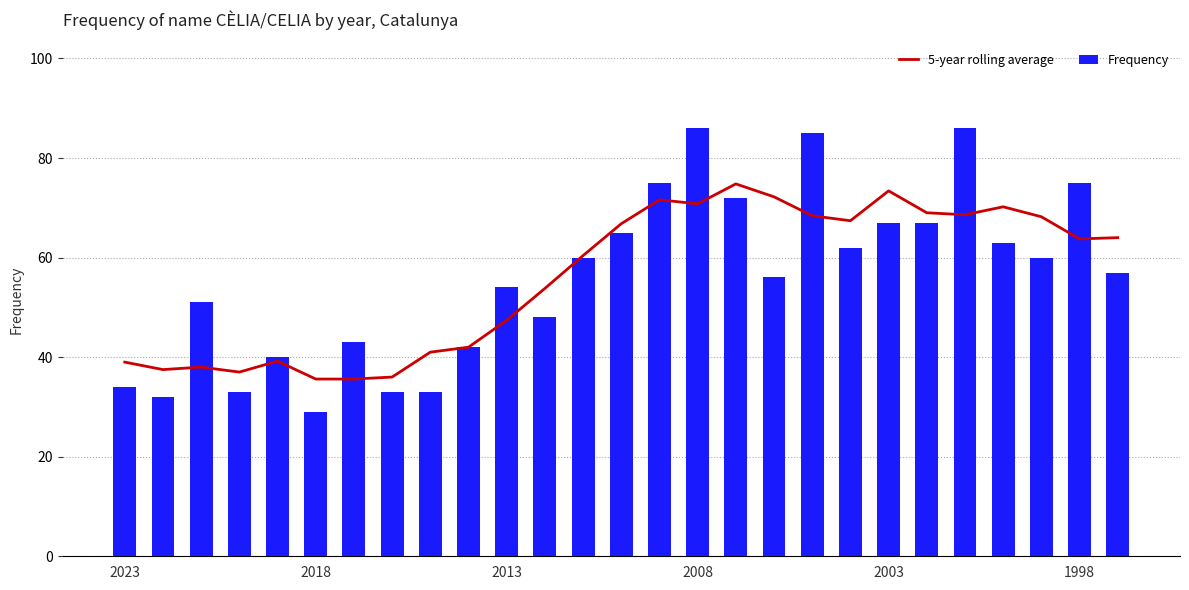

What is the difference between the maximum and second lowest values in the Frequency series?

54